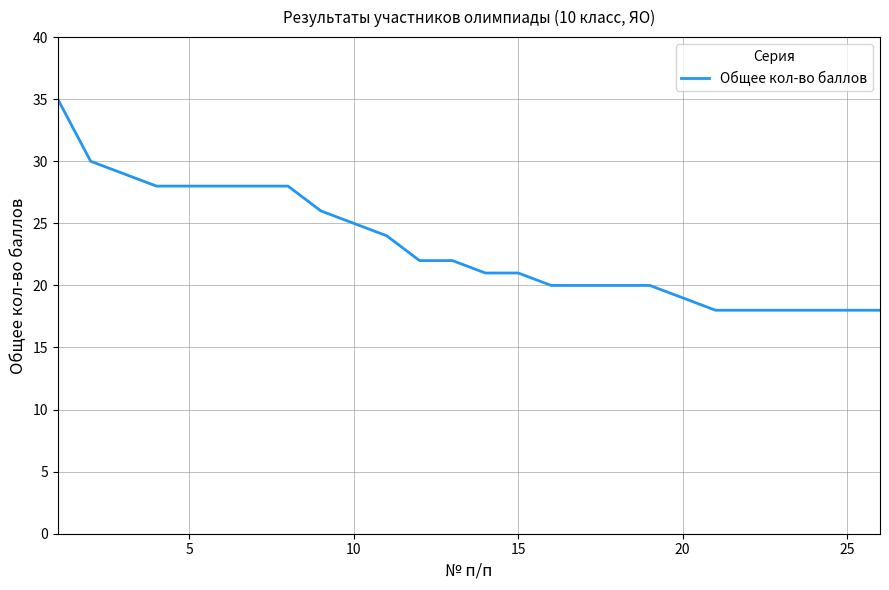

What is the smallest value displayed?

18